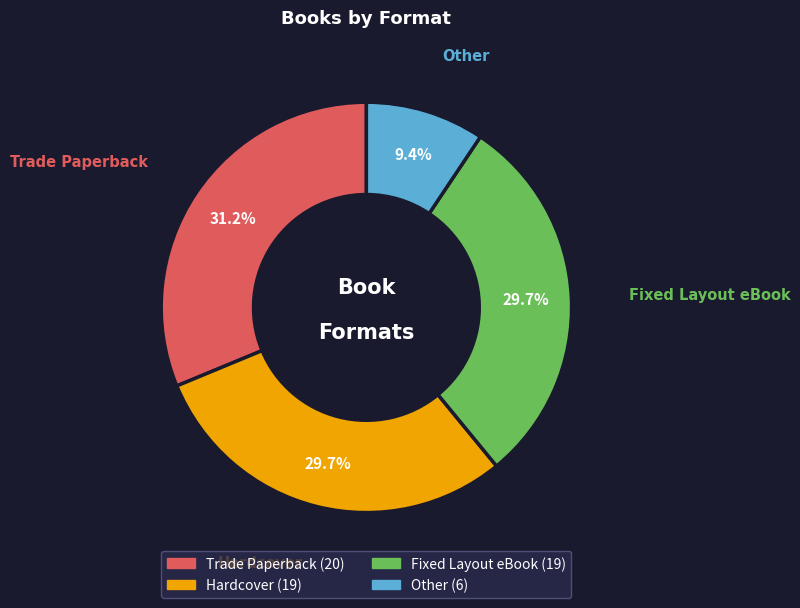

Which category has the smallest portion of the pie?

Other